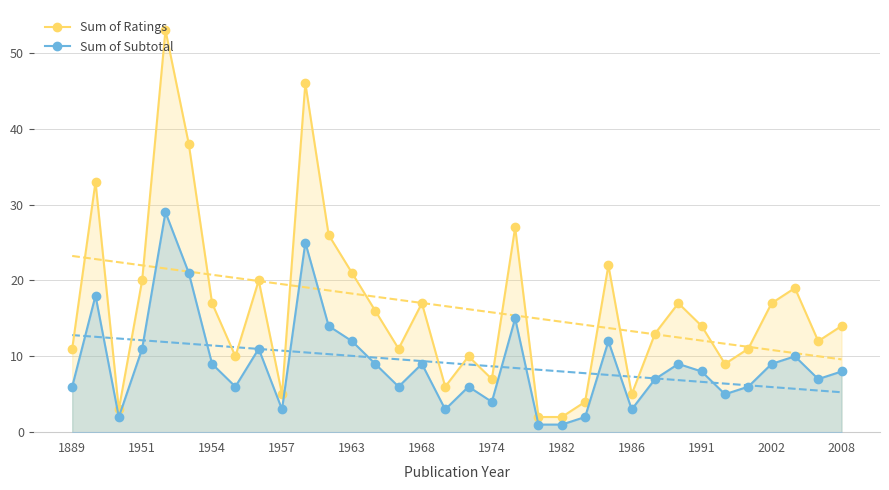

What is the maximum value for Sum of Subtotal?

29